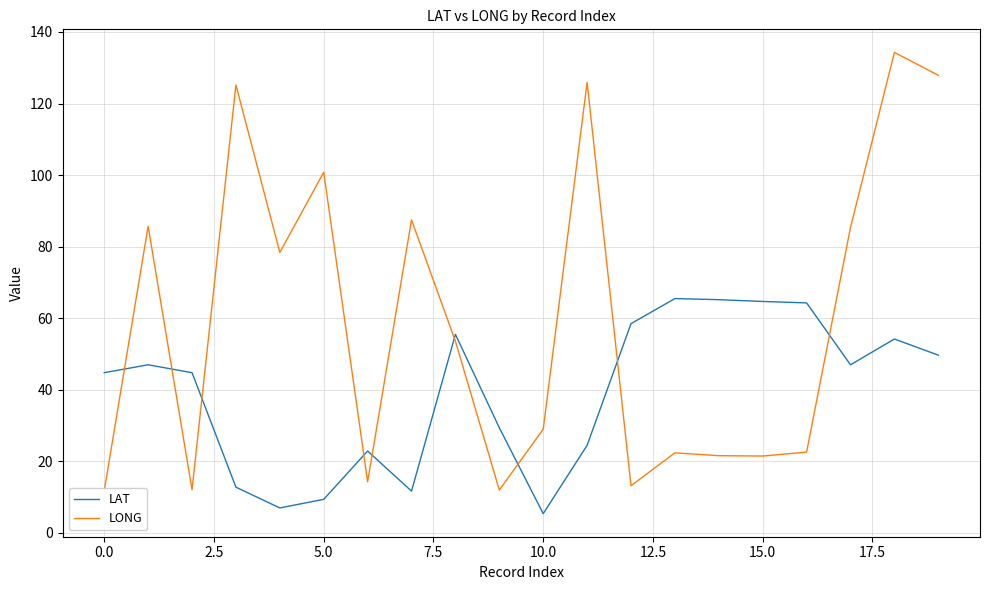

Count the number of categories in the chart.

20